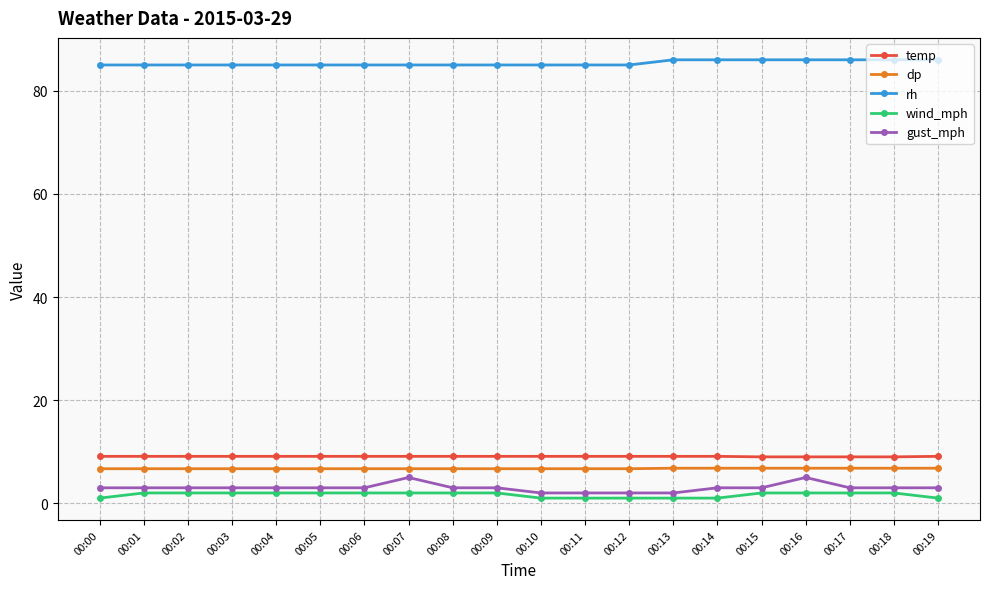

What is the value of the gust_mph point at the 2nd from the left?

3.0